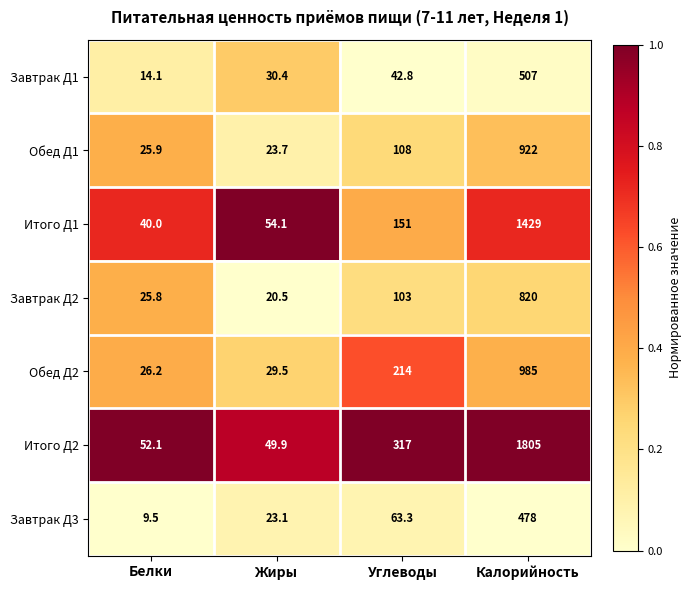

Count the number of categories in the chart.

4